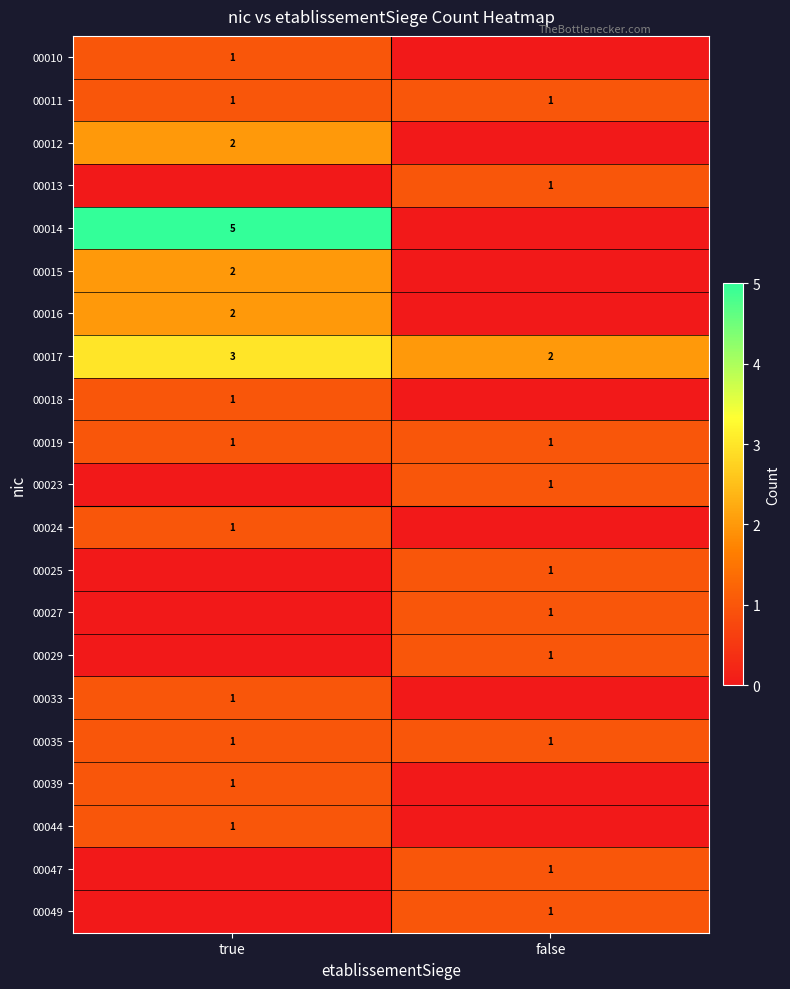

Which has a higher value, false or true?

true